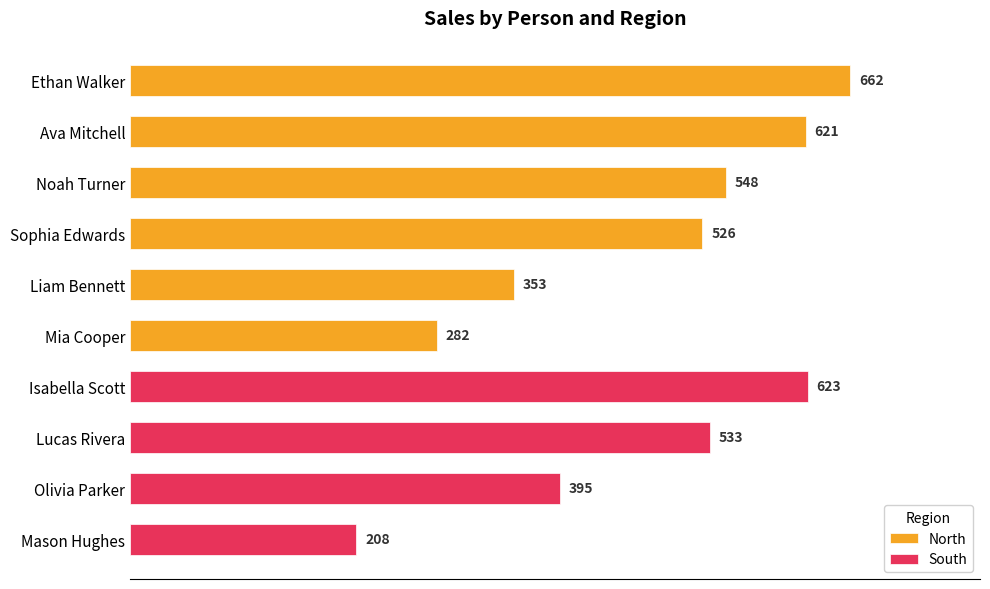

What position from the right is Sophia Edwards?

3